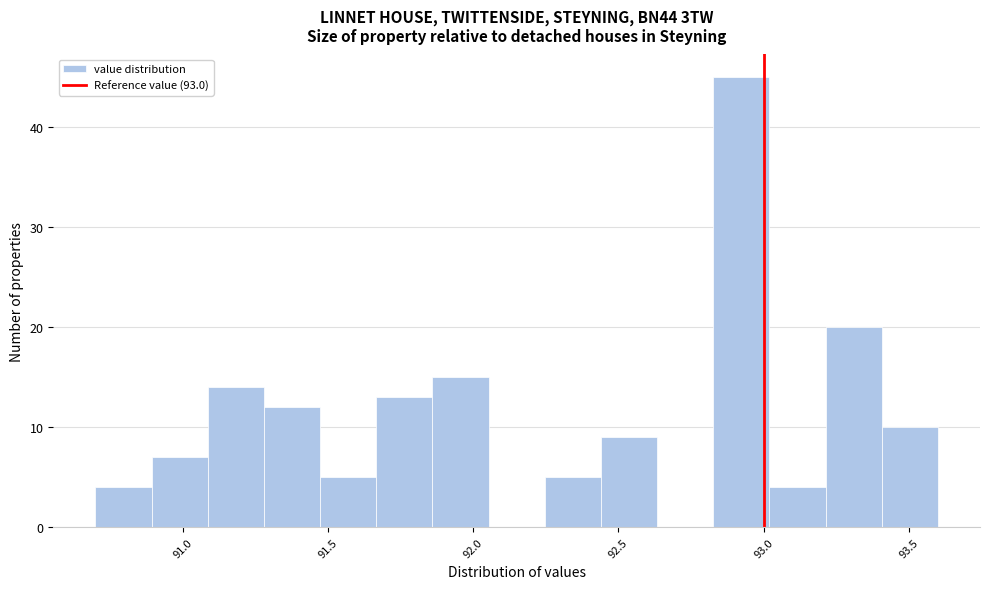

Around what value on the x-axis is the tallest bar? Give the approximate position of its centre, as read against the axis.

92.90